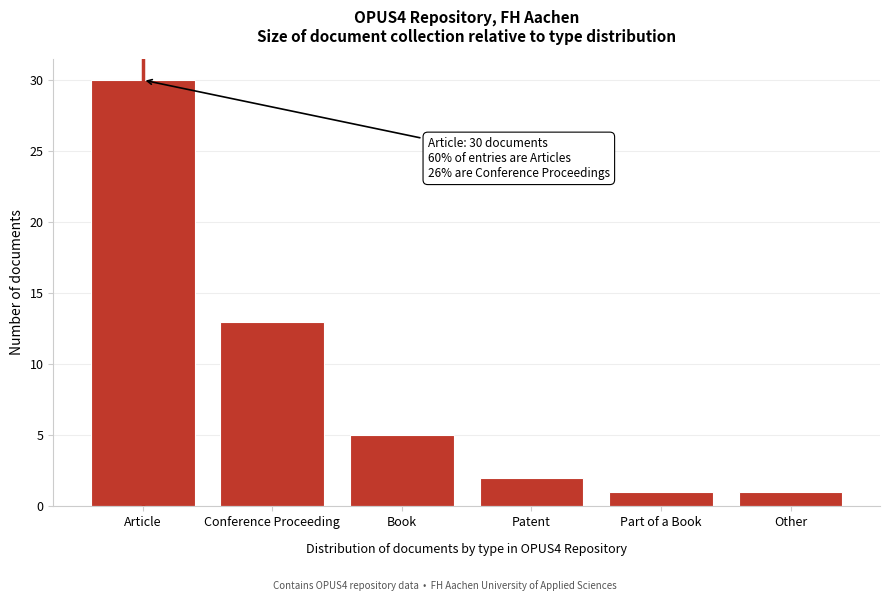

Reading left to right, what are all the values shown in this chart?

30	13	5	2	1	1